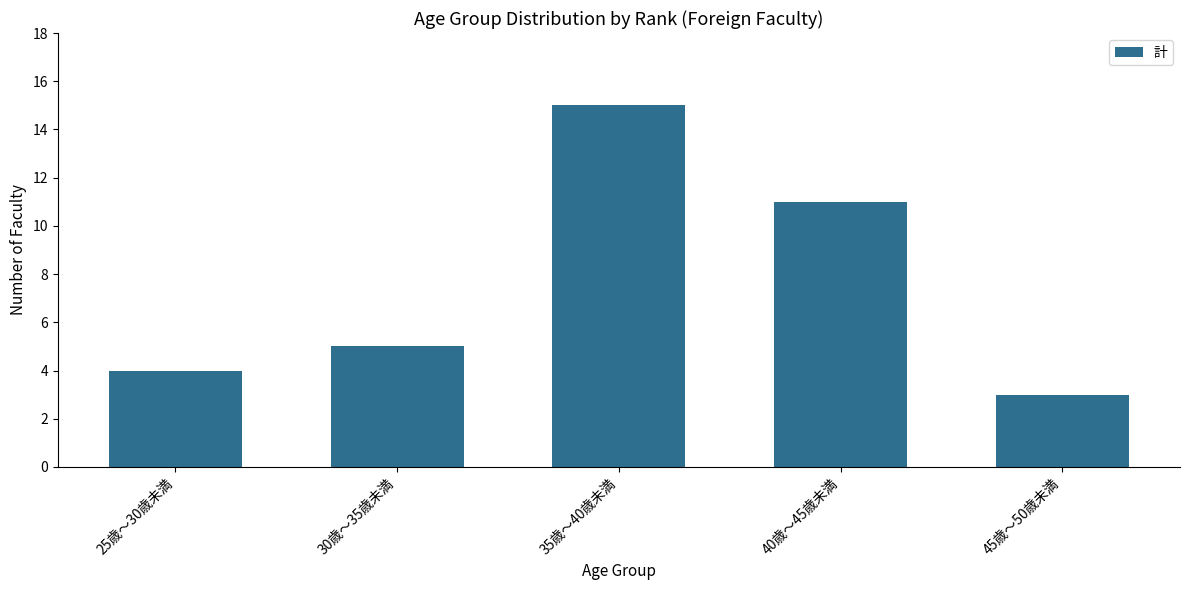

What position from the right is 45歳～50歳未満?

1